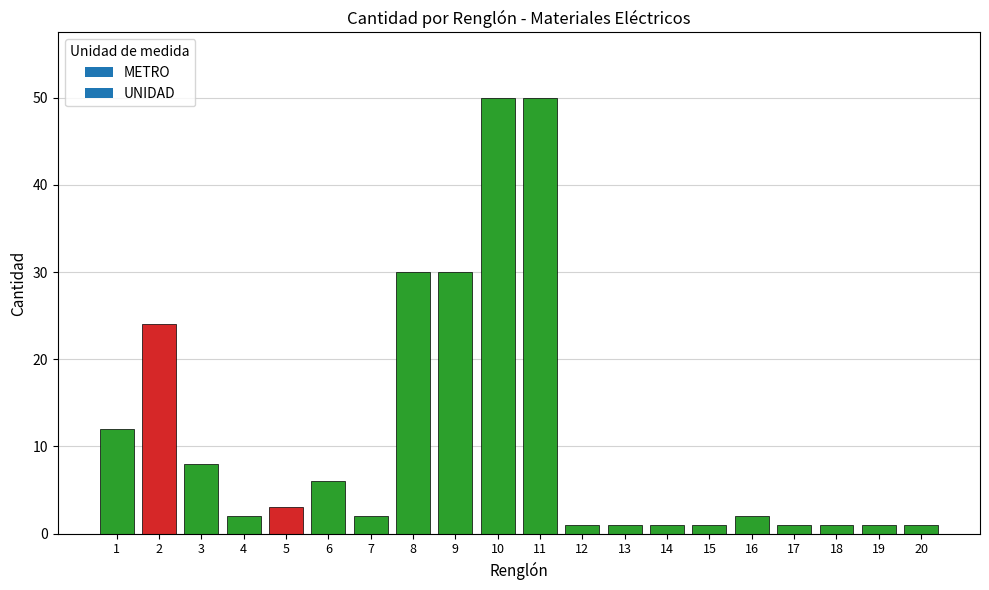

What is the difference between the second highest and second lowest values?

49